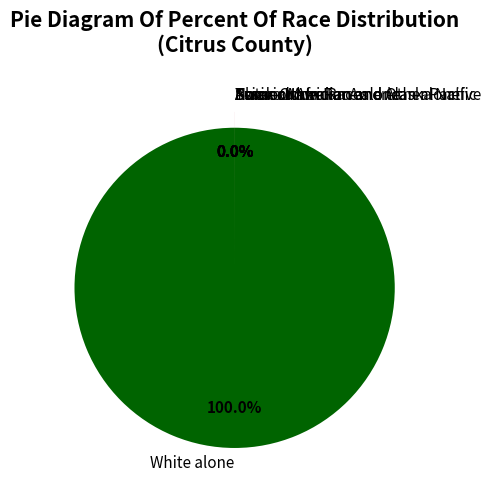

Which category accounts for the majority?

White alone